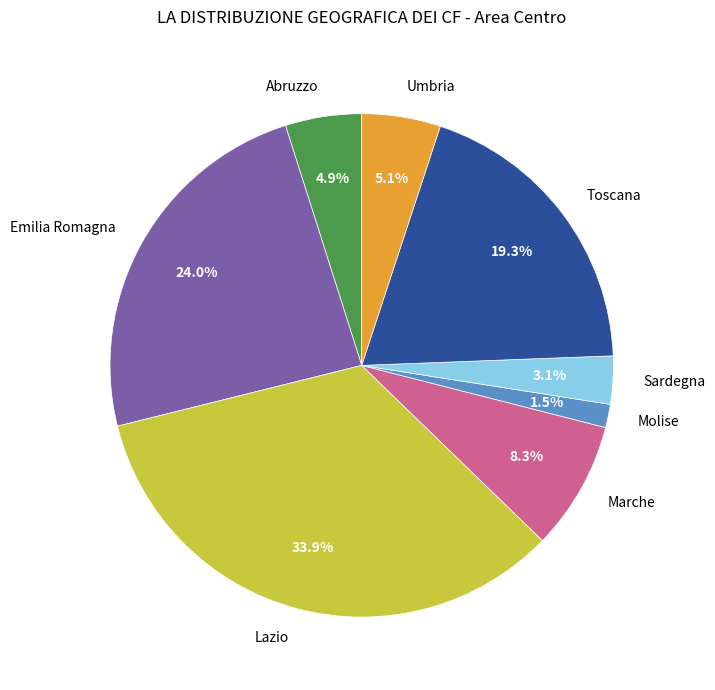

Count the number of slices in the pie.

8